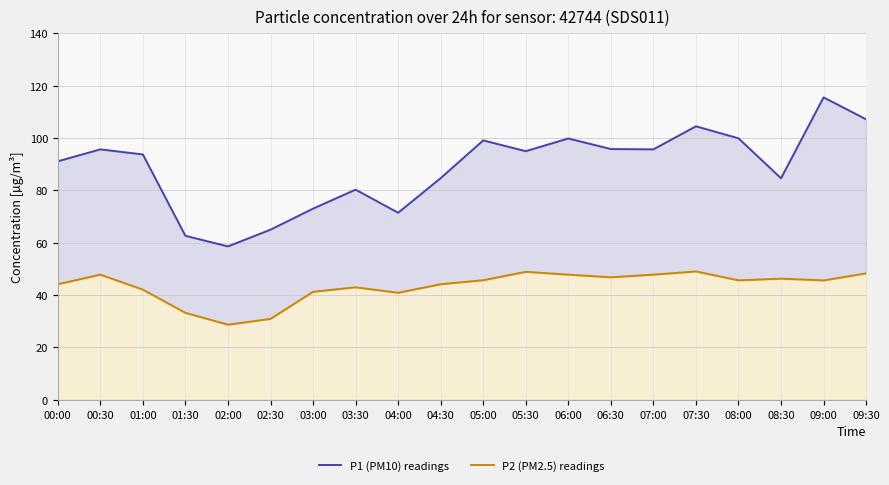

What is the maximum value for P1 (PM10) readings?

115.5